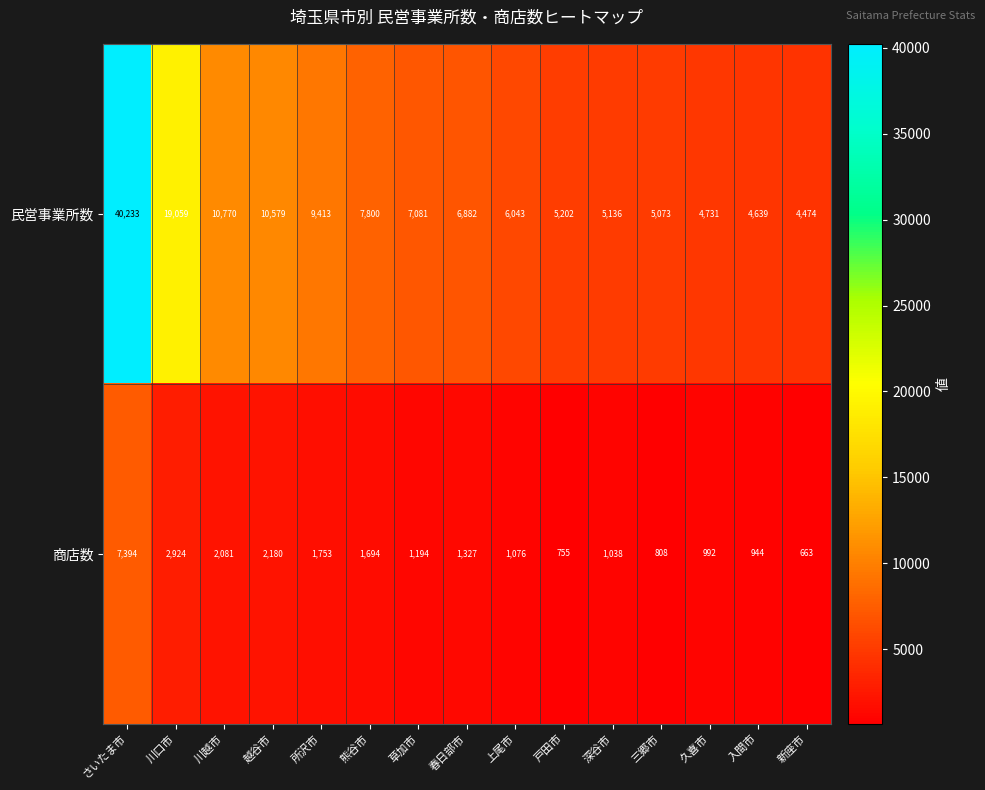

Reading left to right, list all the values displayed in this chart.

民営事業所数: さいたま市=40233	川口市=19059	川越市=10770	越谷市=10579	所沢市=9413	熊谷市=7800	草加市=7081	春日部市=6882	上尾市=6043	戸田市=5202	深谷市=5136	三郷市=5073	久喜市=4731	入間市=4639	新座市=4474
商店数: さいたま市=7394	川口市=2924	川越市=2081	越谷市=2180	所沢市=1753	熊谷市=1694	草加市=1194	春日部市=1327	上尾市=1076	戸田市=755	深谷市=1038	三郷市=808	久喜市=992	入間市=944	新座市=663